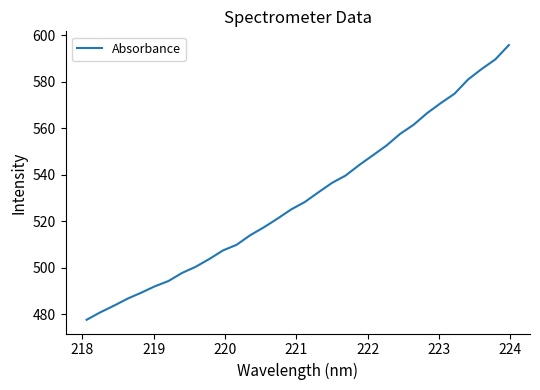

What is the greatest value displayed?

595.9